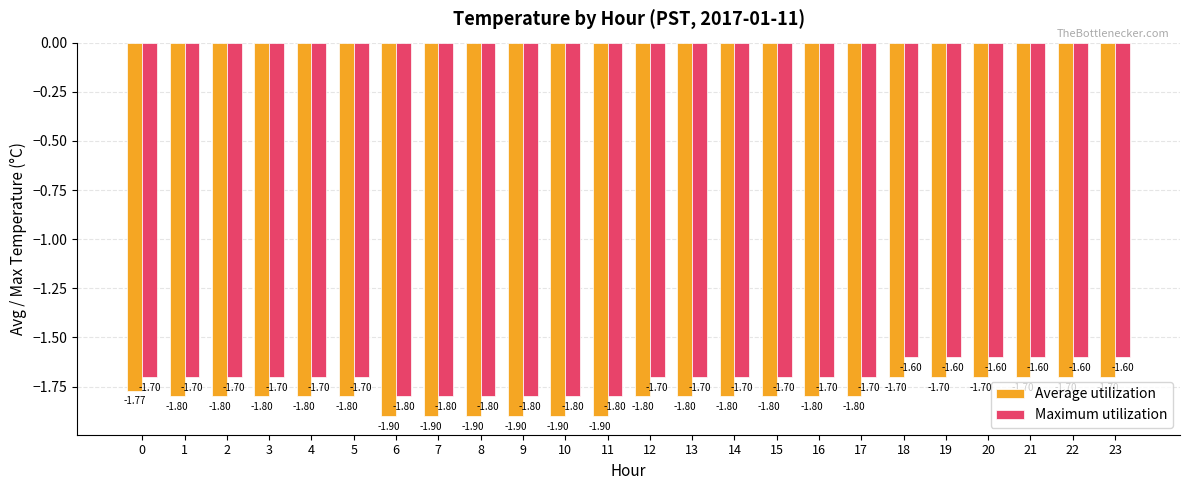

How many bars are there in each group?

2